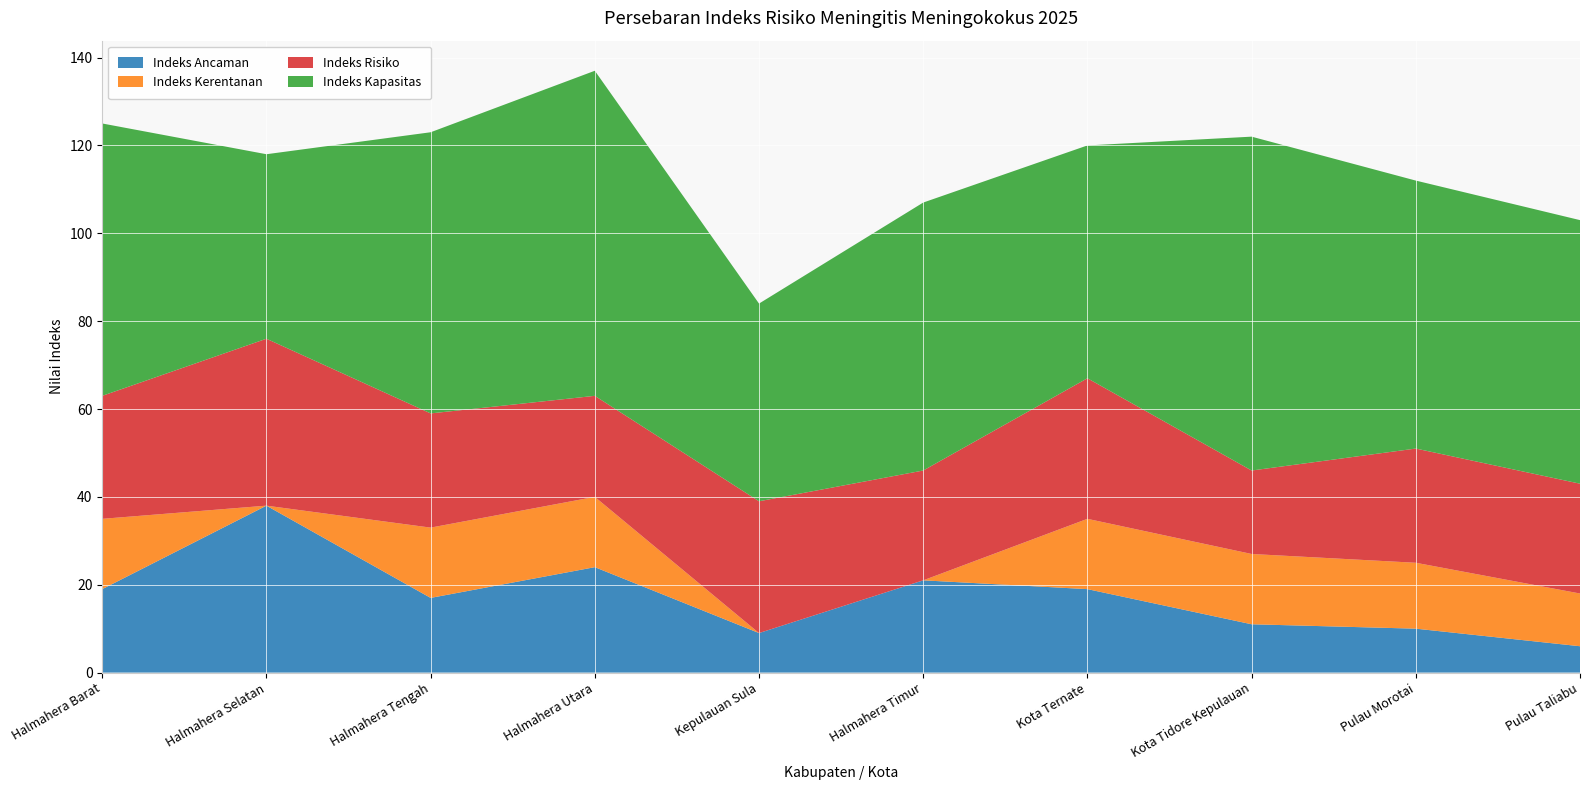

Reading left to right, extract all data points from this chart.

Indeks Ancaman: 19	38	17	24	9	21	19	11	10	6
Indeks Kerentanan: 16	0	16	16	0	0	16	16	15	12
Indeks Risiko: 28	38	26	23	30	25	32	19	26	25
Indeks Kapasitas: 62	42	64	74	45	61	53	76	61	60